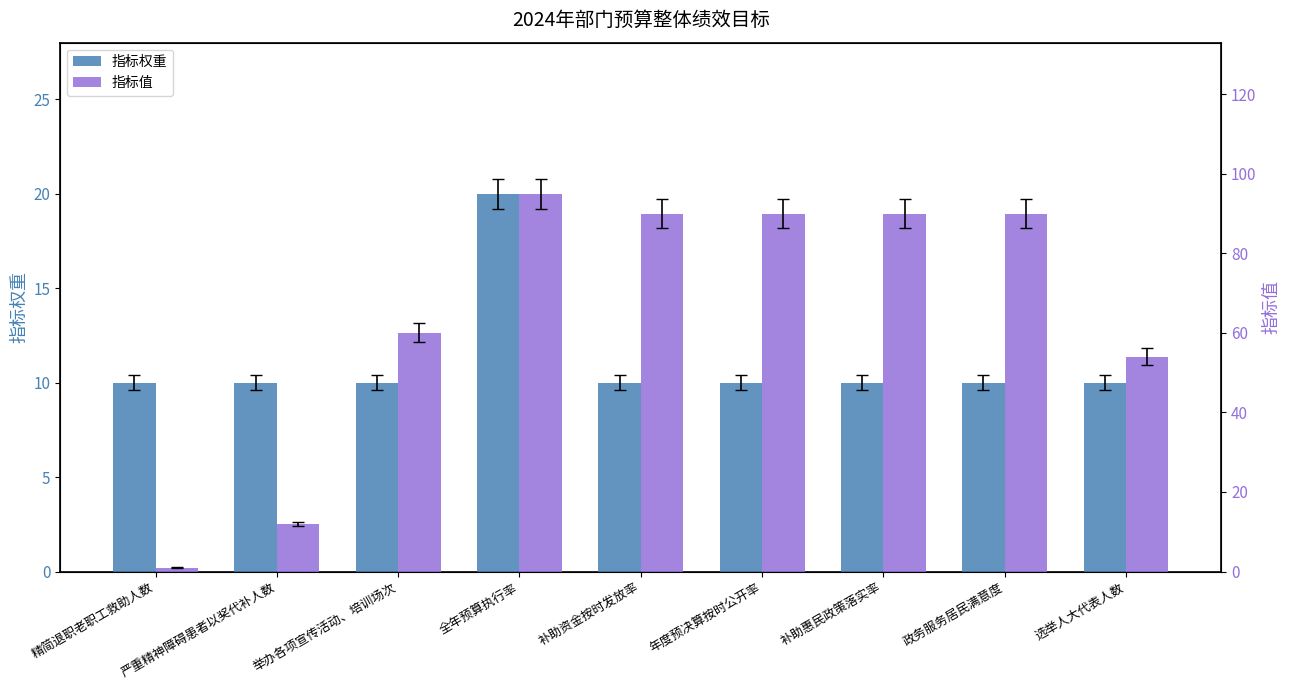

What is the sum of the 指标权重 values at 举办各项宣传活动、培训场次 and 政务服务居民满意度?

20